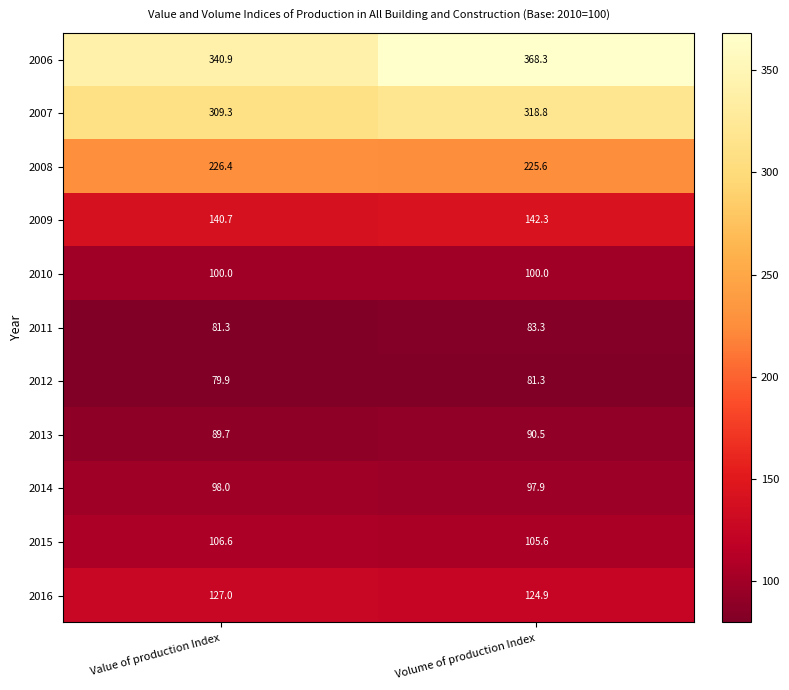

What is the sum of the 2016 values at Volume of production Index and Value of production Index?

251.9